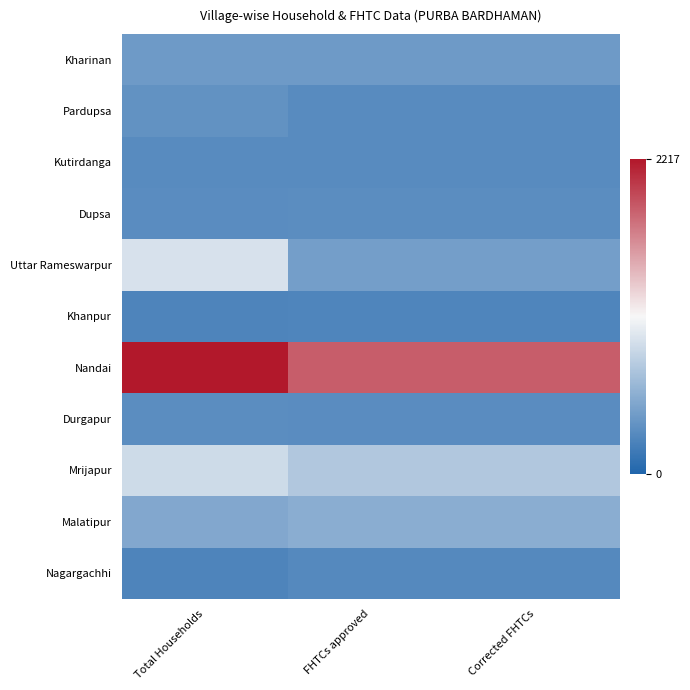

Reading left to right, extract all data points from this chart.

Kharinan: Total Households=401	FHTCs approved=401	Corrected FHTCs=401
Pardupsa: Total Households=342	FHTCs approved=294	Corrected FHTCs=294
Kutirdanga: Total Households=292	FHTCs approved=292	Corrected FHTCs=292
Dupsa: Total Households=303	FHTCs approved=306	Corrected FHTCs=306
Uttar Rameswarpur: Total Households=950	FHTCs approved=435	Corrected FHTCs=435
Khanpur: Total Households=240	FHTCs approved=245	Corrected FHTCs=245
Nandai: Total Households=2217	FHTCs approved=1862	Corrected FHTCs=1862
Durgapur: Total Households=305	FHTCs approved=295	Corrected FHTCs=295
Mrijapur: Total Households=892	FHTCs approved=753	Corrected FHTCs=753
Malatipur: Total Households=507	FHTCs approved=549	Corrected FHTCs=549
Nagargachhi: Total Households=235	FHTCs approved=272	Corrected FHTCs=272